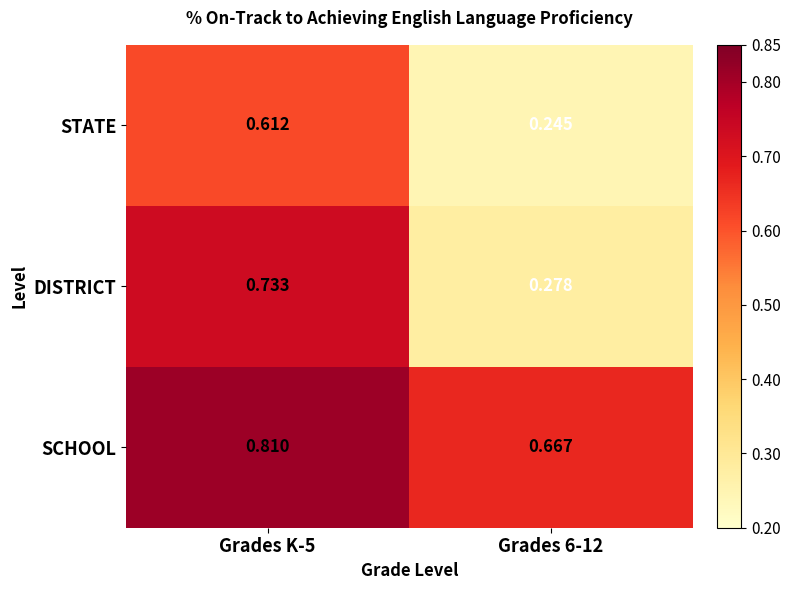

At Grades 6-12, list the series in order from smallest to largest.

STATE, DISTRICT, SCHOOL